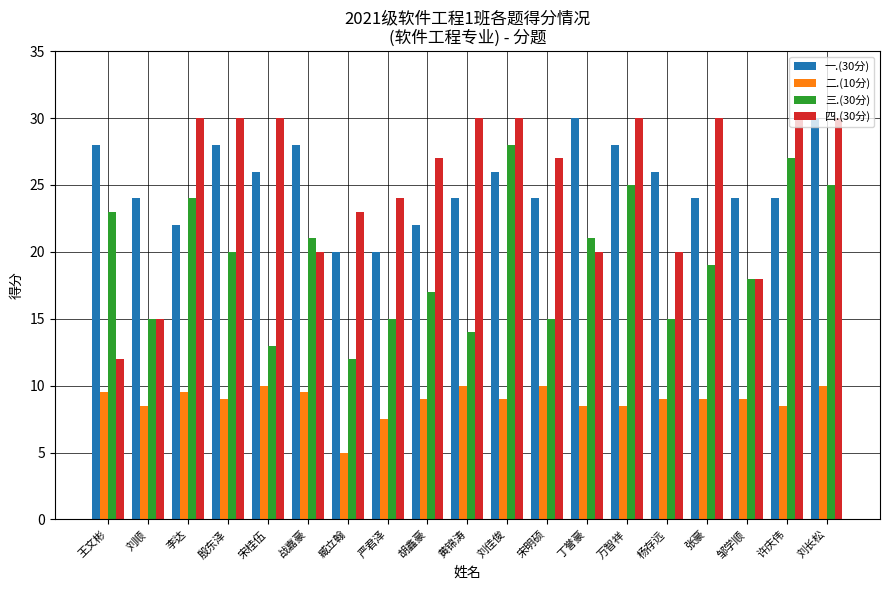

Which label corresponds to the smallest value in the chart?

臧立翰